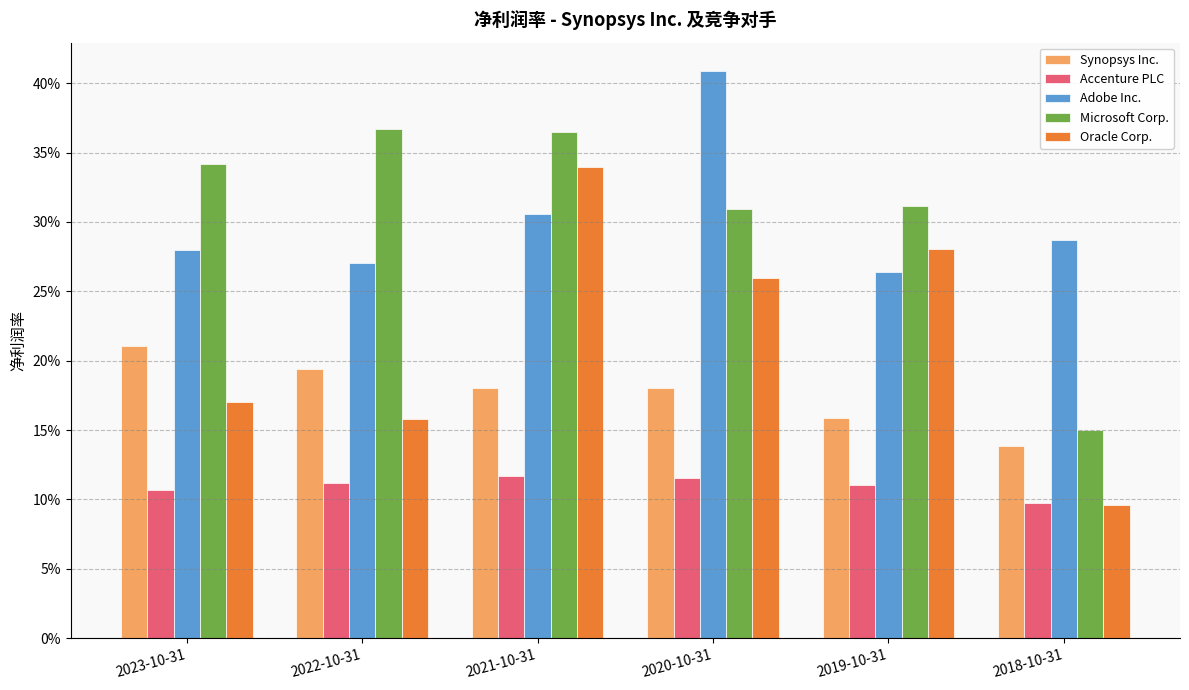

True or false: Oracle Corp. has a value of 0.3 at 2019-10-31.

True